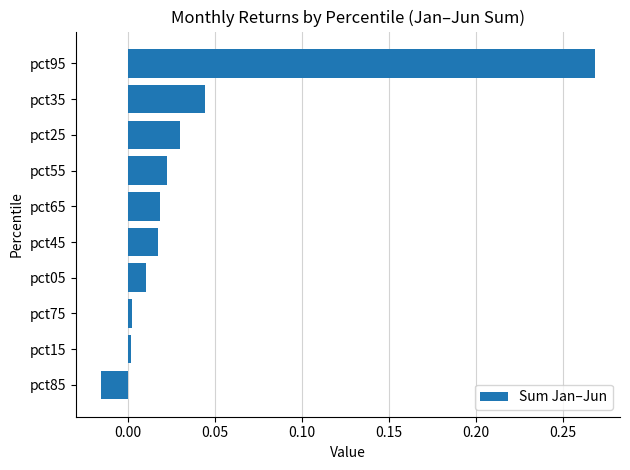

How many bars are there in total?

10